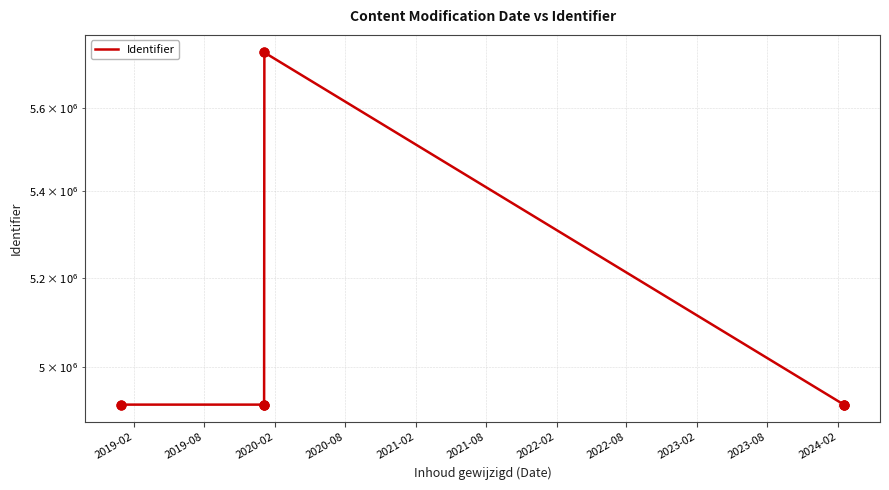

Between 2019-02 and 2020-02, which is larger?

2020-02